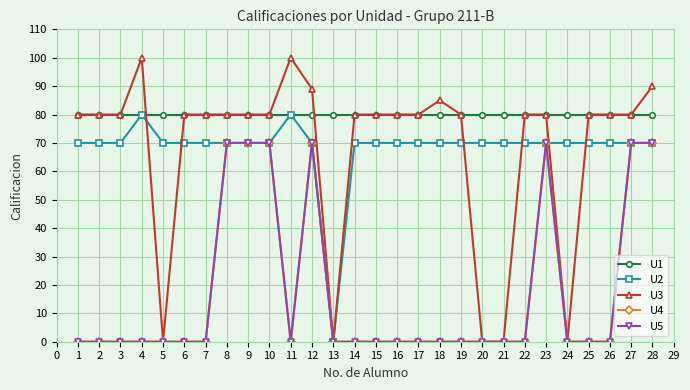

What is the maximum value for U5?

70